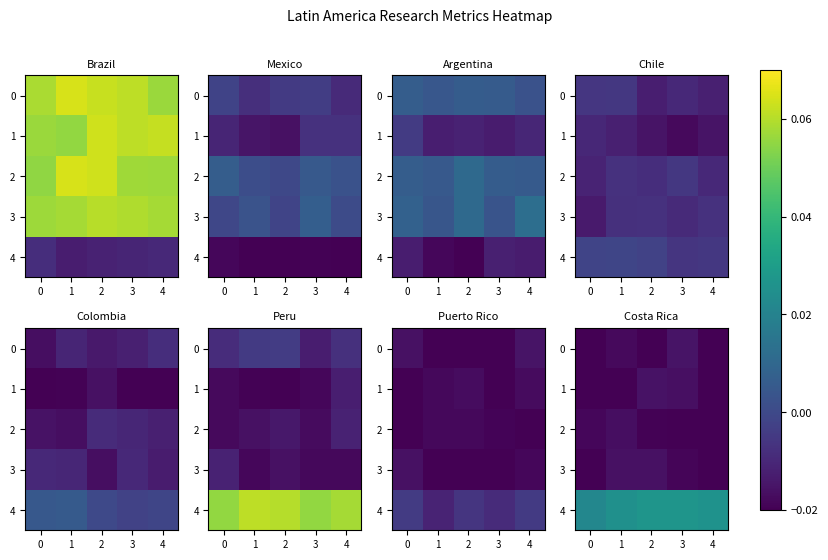

Which category has the lowest value in the 2 series?

4